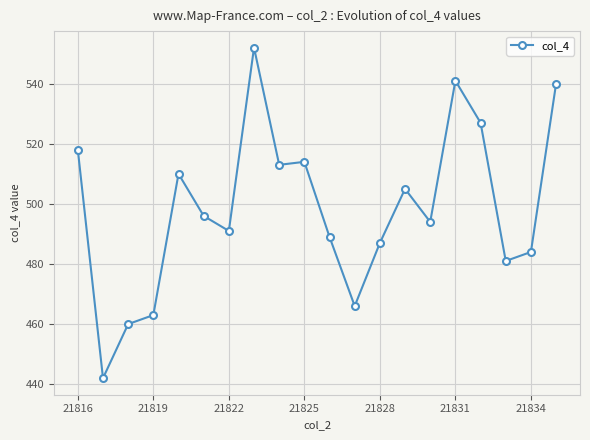

How many points are higher than both their immediate neighbors (excluding endpoints)?

5